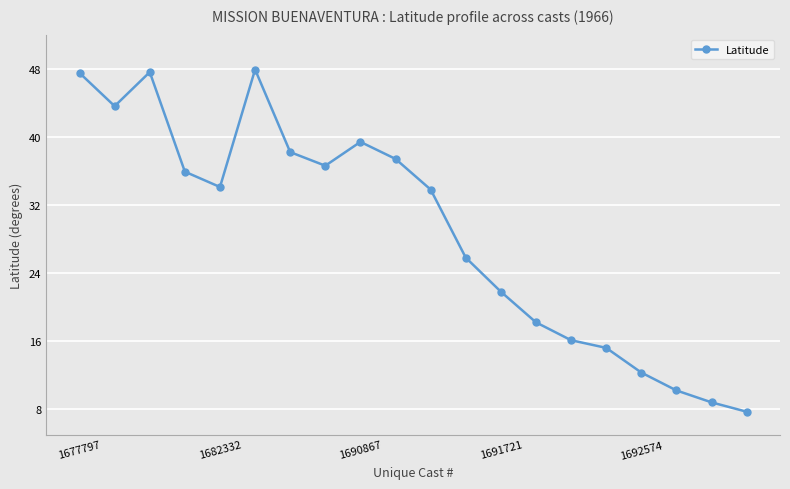

What is the smallest value displayed?

7.7